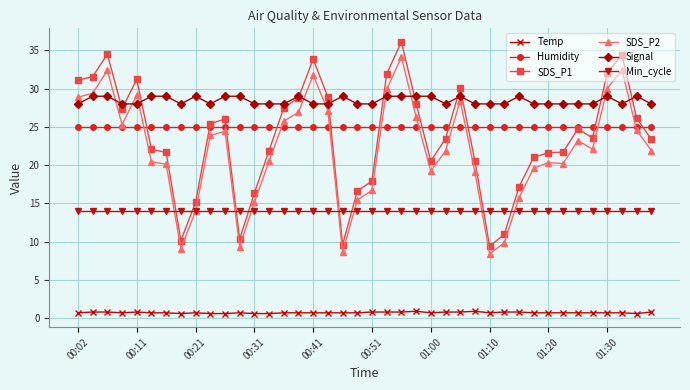

What is the value of the Min_cycle point at the 8th from the left?

14.0